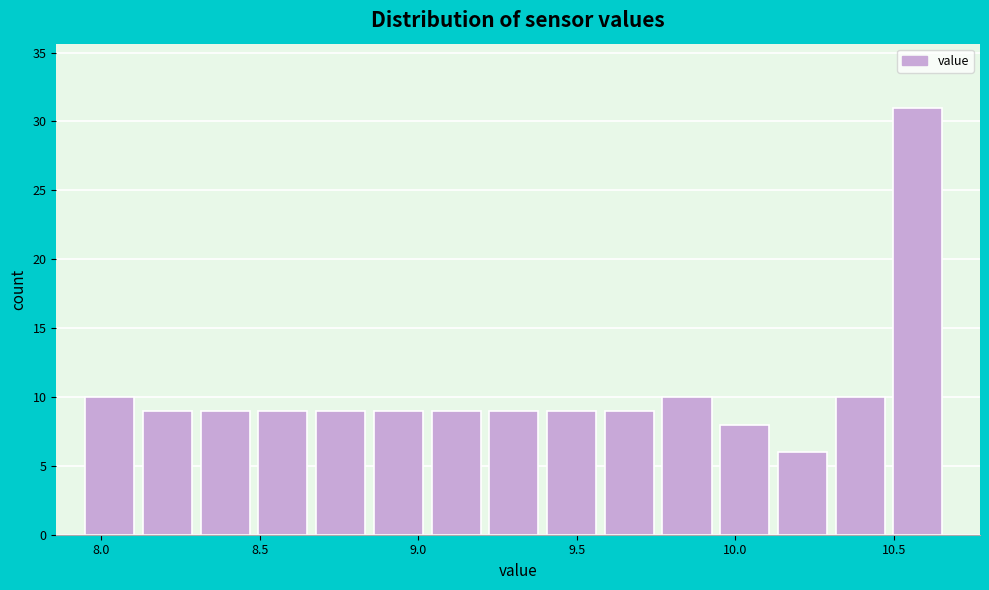

Read against the x-axis, roughly where is the centre of the tallest bar?

10.60